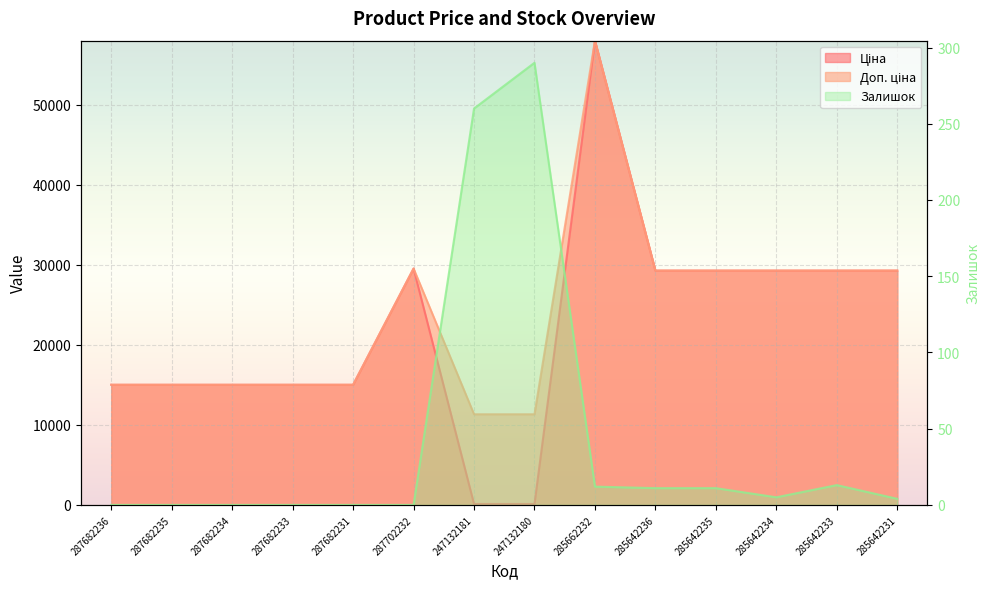

What is the label of the 1st point from the left?

287682236